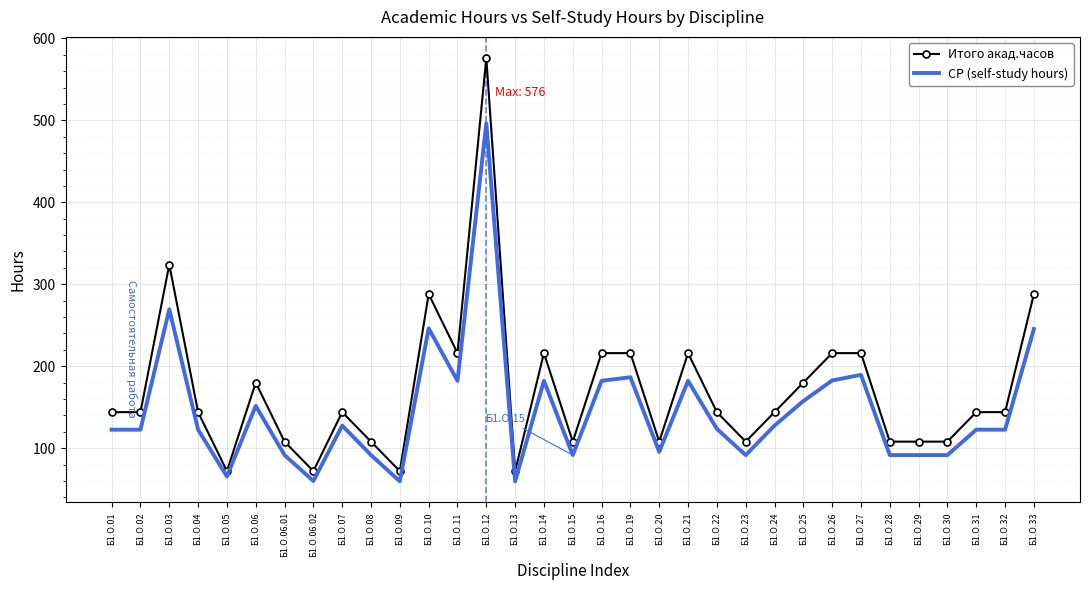

What is the total value across all series at Б1.О.10?

534.2